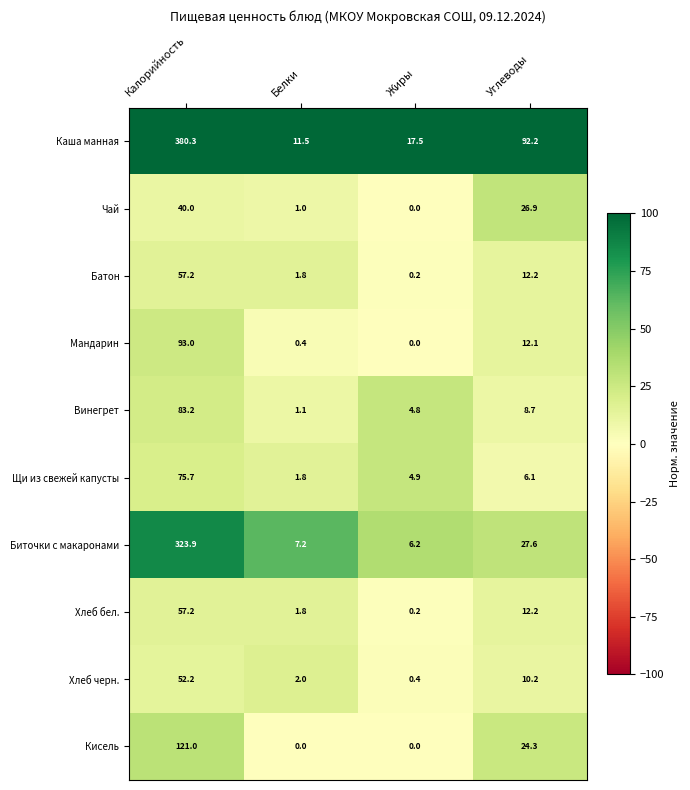

What is the difference between the second highest and minimum values in the Хлеб бел. series?

12.0